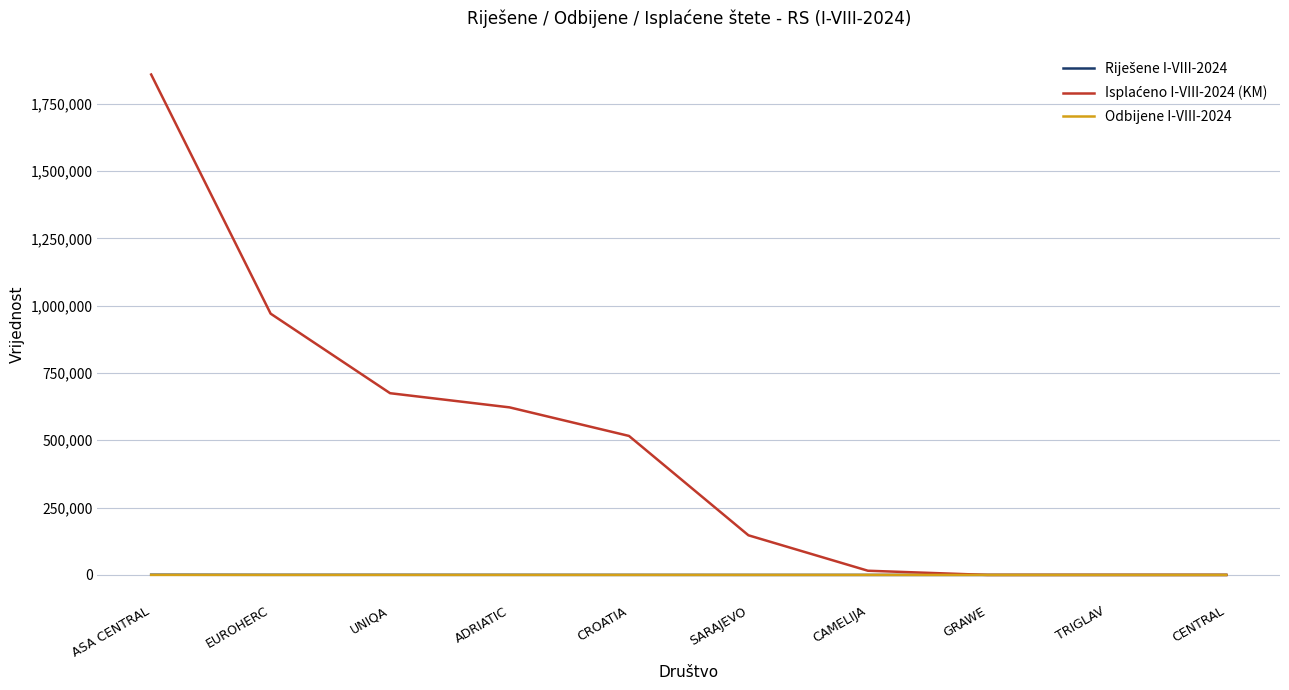

What is the sum of all Odbijene I-VIII-2024 values?

250